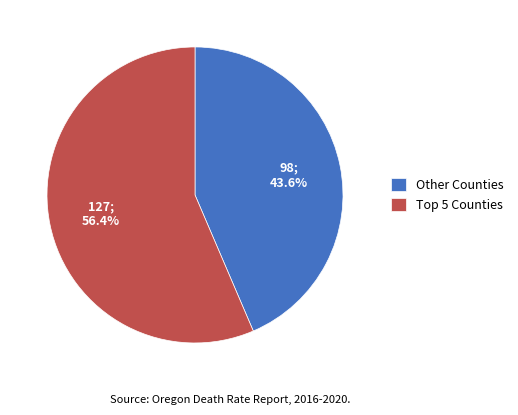

How much of the chart is everything except Other Counties?

56.4%